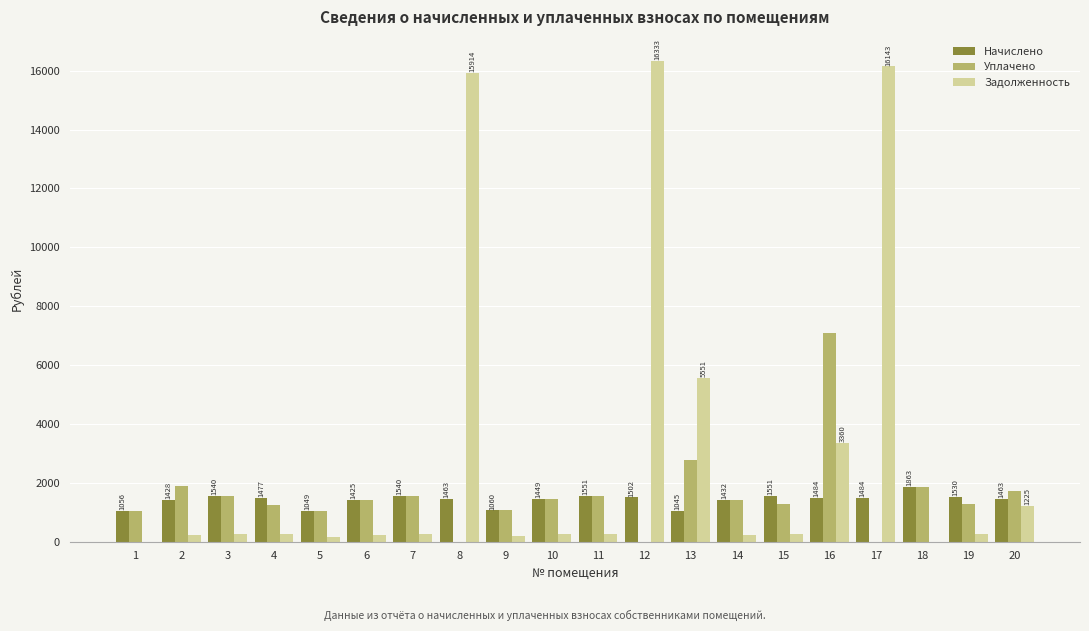

What is the greatest value displayed?

16333.5